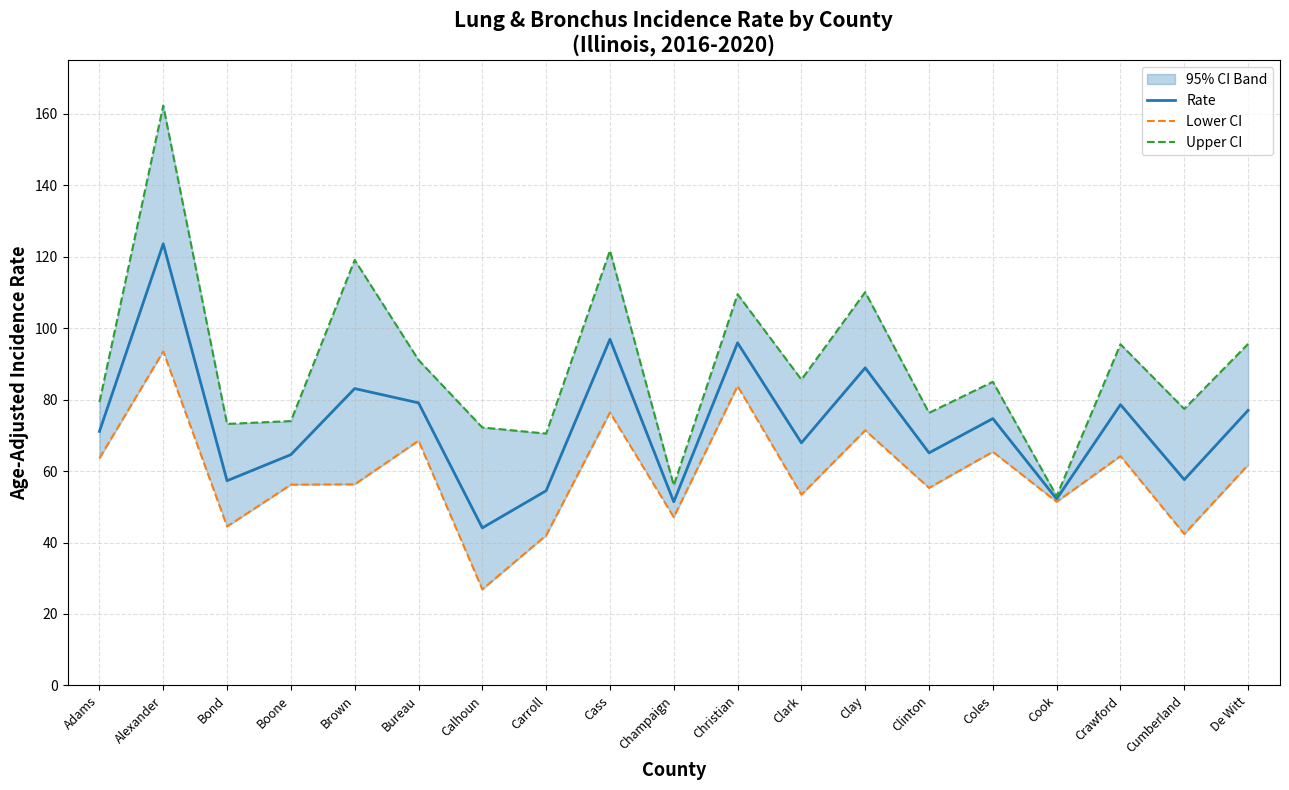

Rank the series by their maximum value, from lowest to highest.

Lower CI, Rate, Upper CI